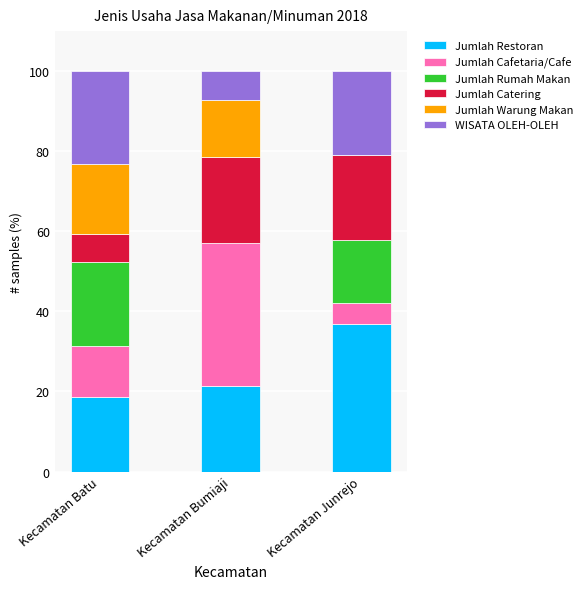

What is the total value across all series at Kecamatan Junrejo?

100.0